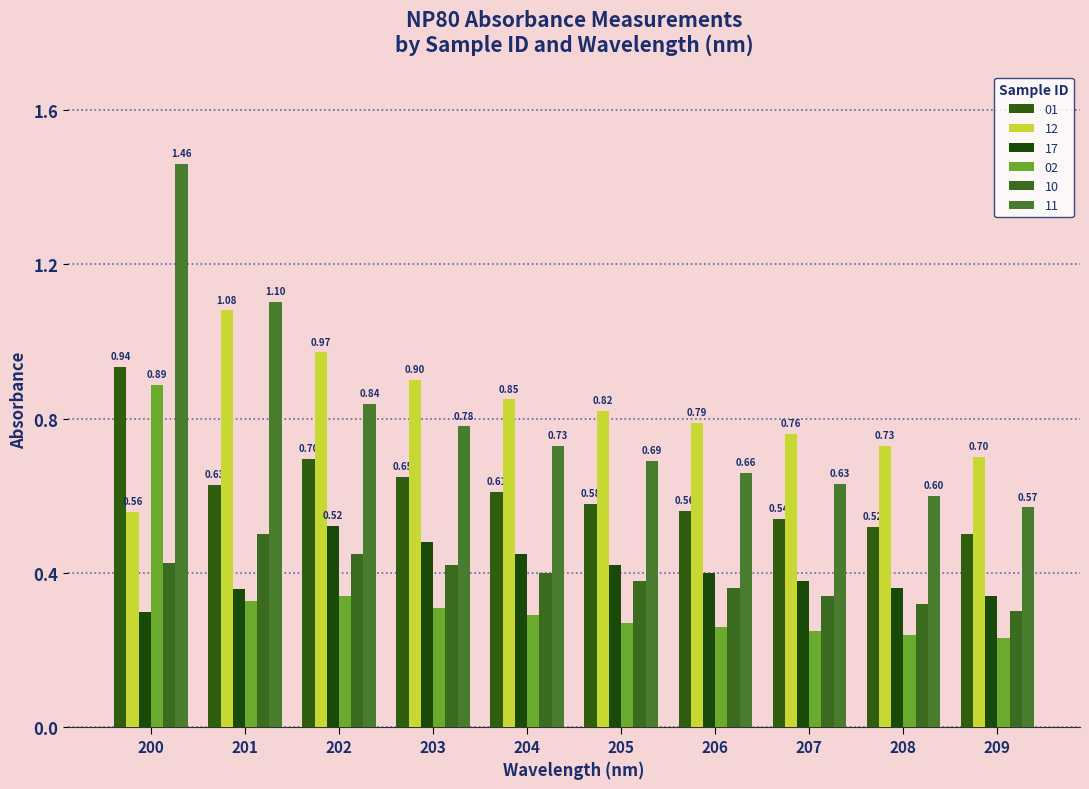

What is the greatest value displayed?

1.5